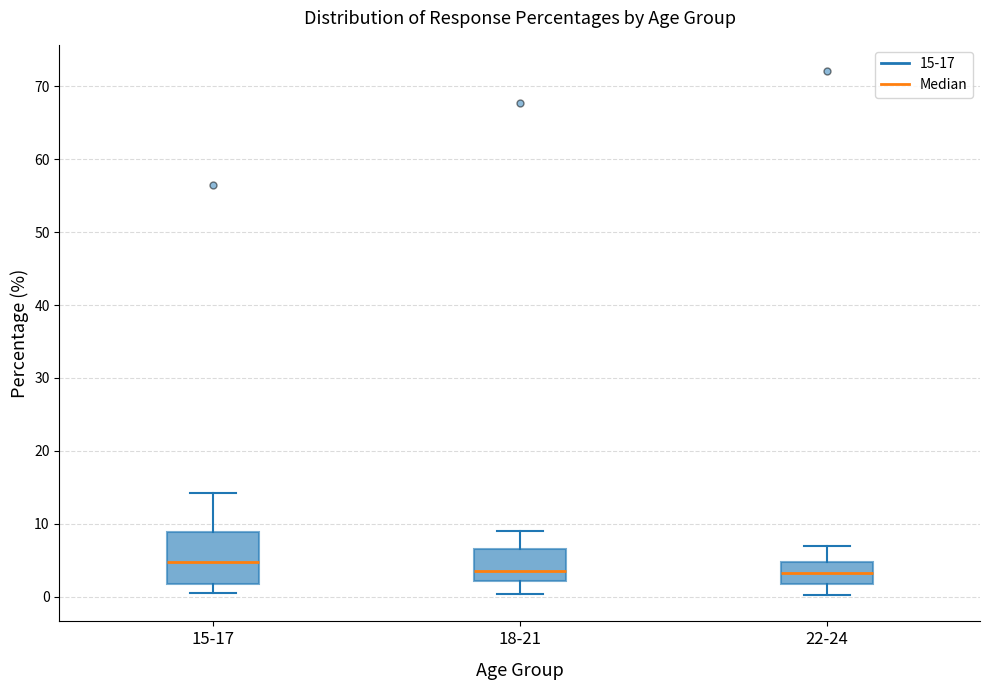

Reading left to right, transcribe this box plot: for each box, give where its median line is, the range the box spans, and where its two whiskers end, as read against the y-axis. The values are not printed on the chart, so give them approximately, as read against the axis.

15-17: median 5, box 2 to 9, whiskers 1 to 14
18-21: median 4, box 2 to 7, whiskers 0 to 9
22-24: median 3, box 2 to 5, whiskers 0 to 7